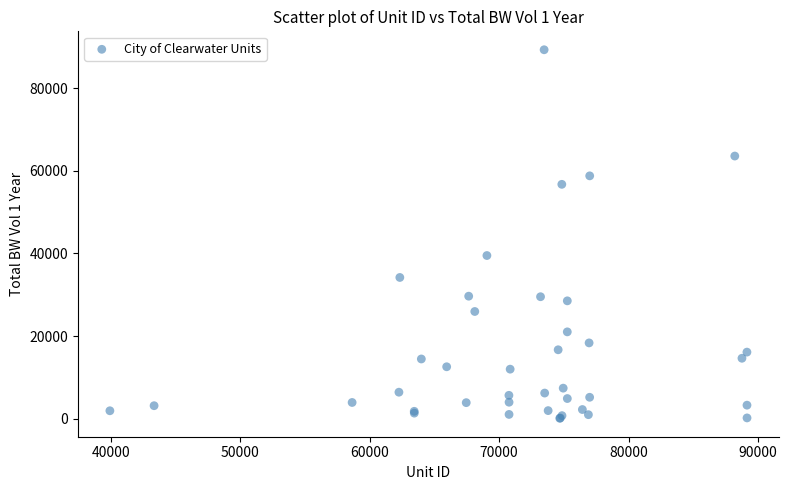

What Y value in the scatter plot is closest to 44704?

39500